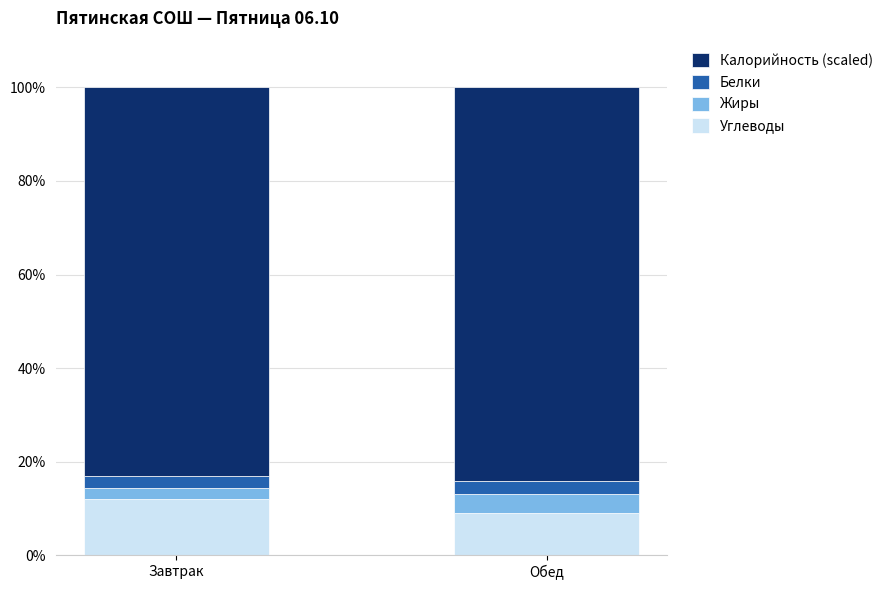

Rank the categories by Углеводы value from highest to lowest.

Завтрак, Обед